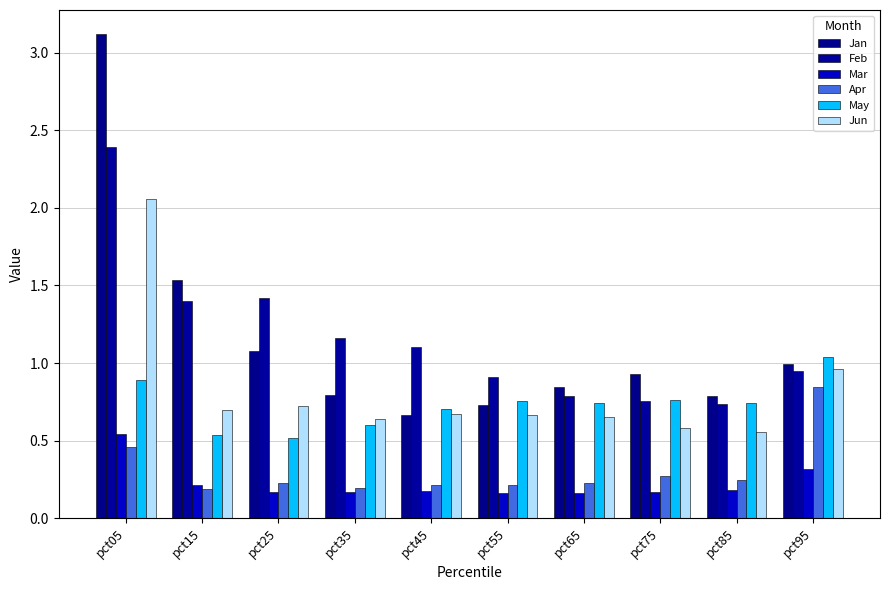

What is the sum of the Mar values at pct85 and pct05?

0.7